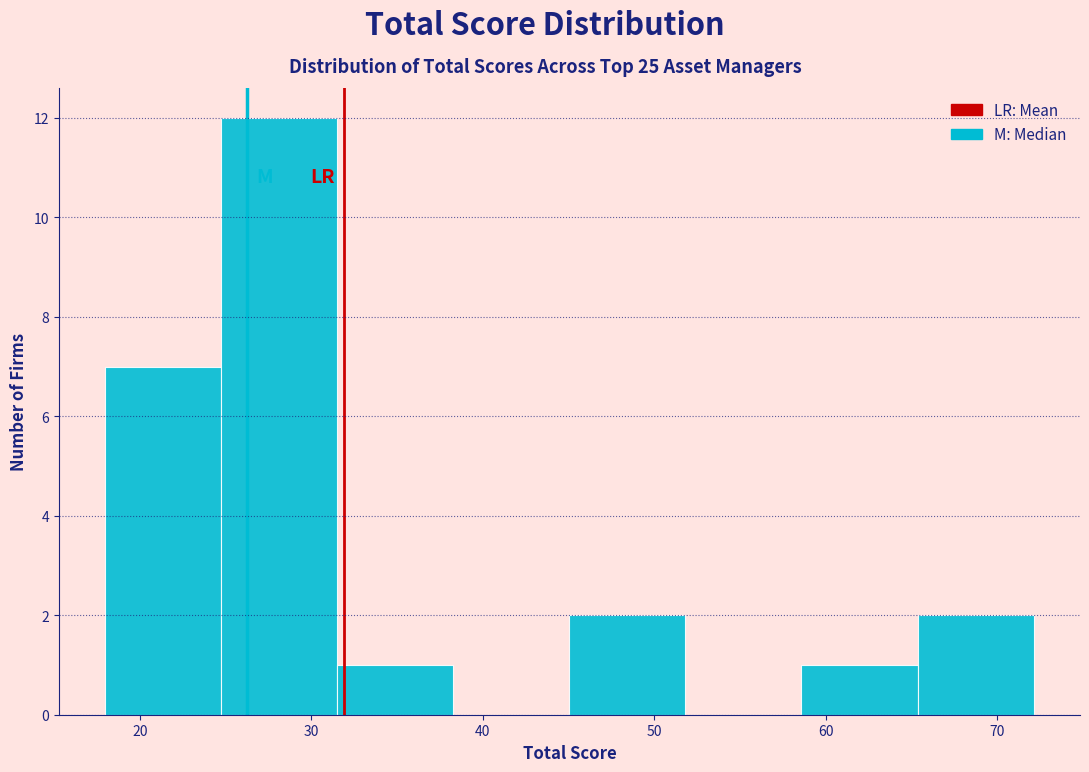

How tall is the bar that spans 32 to 38 on the x-axis? Neither the bar edges nor the heights are printed on the chart, so give them approximately, as read against the axes.

1